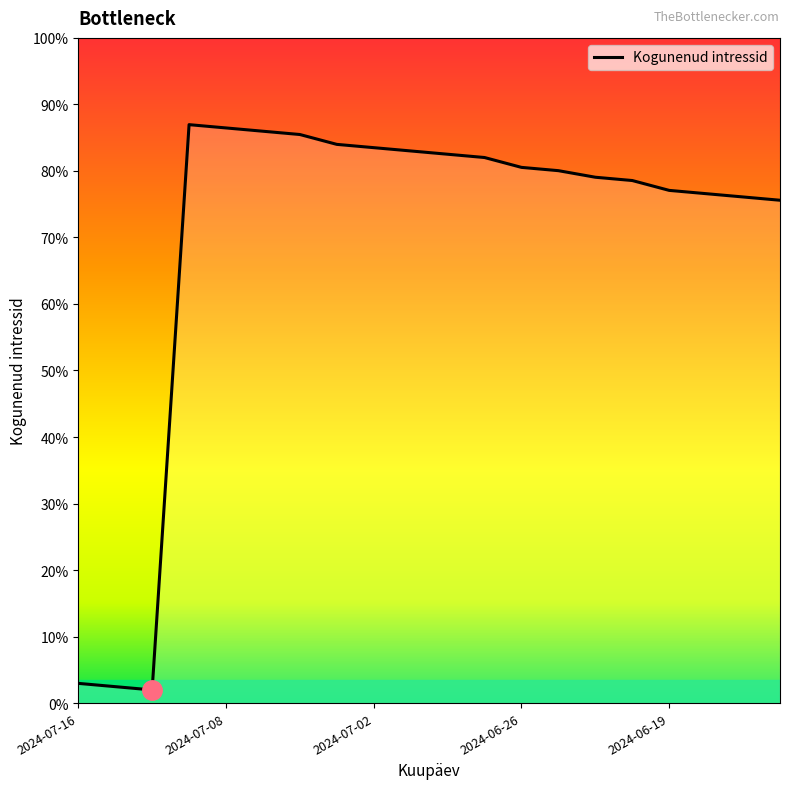

Reading left to right, extract all data points from this chart.

2024-07-16=0.1	2024-07-15=0.1	2024-07-12=0.1	2024-07-09=3.9	2024-07-08=3.9	2024-07-05=3.9	2024-07-04=3.8	2024-07-03=3.8	2024-07-02=3.8	2024-07-01=3.7	2024-06-28=3.7	2024-06-27=3.7	2024-06-26=3.6	2024-06-25=3.6	2024-06-21=3.6	2024-06-20=3.5	2024-06-19=3.5	2024-06-18=3.4	2024-06-17=3.4	2024-06-14=3.4